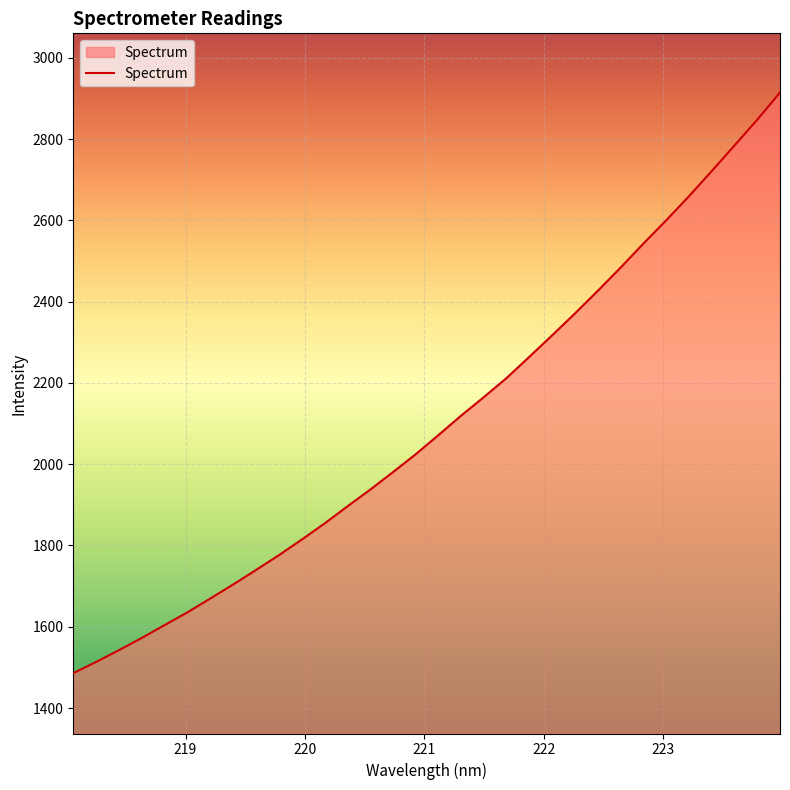

How many lines are shown in the chart?

1